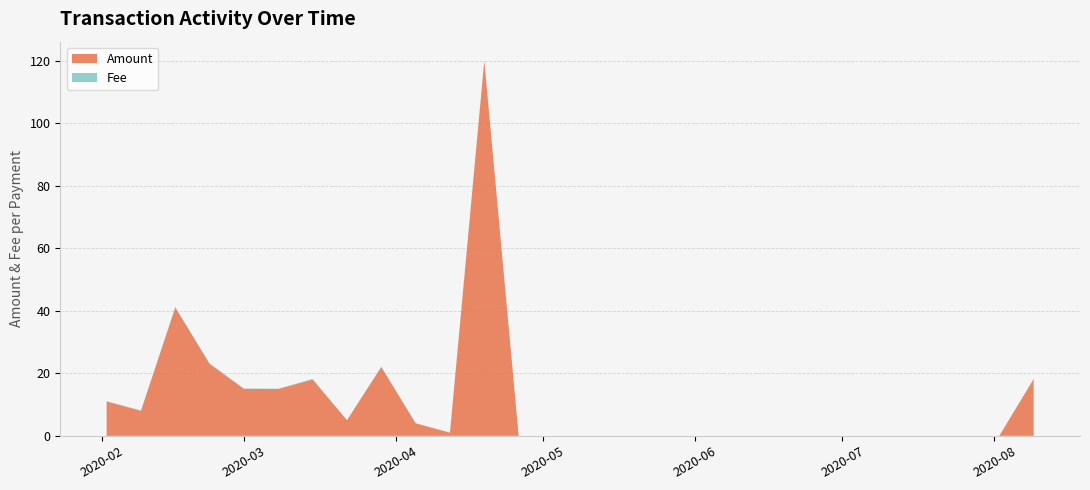

What is the highest value of the Amount series?

120.0